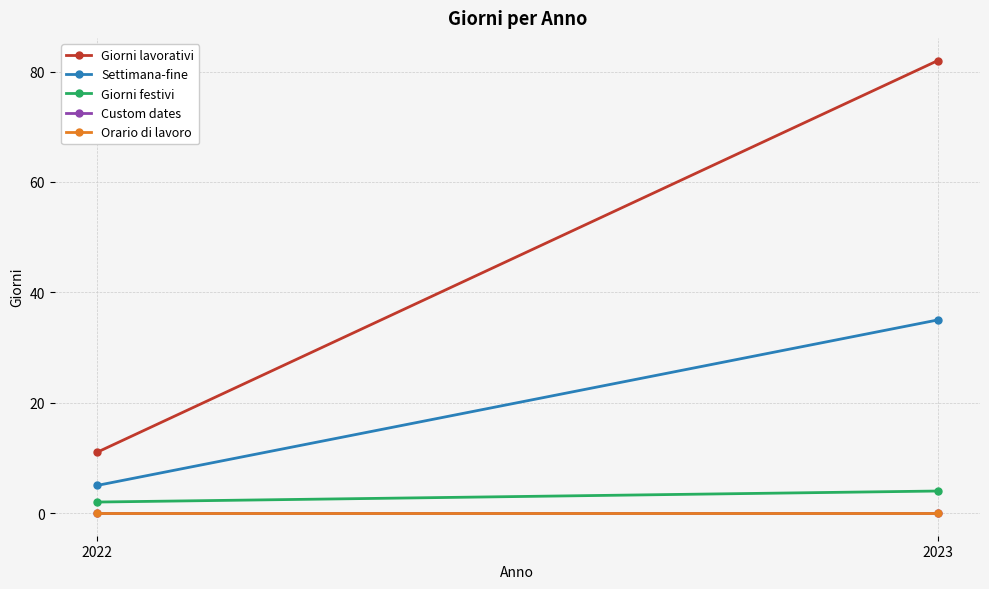

Reading left to right, extract all data points from this chart.

Giorni lavorativi: 2022=11	2023=82
Settimana-fine: 2022=5	2023=35
Giorni festivi: 2022=2	2023=4
Custom dates: 2022=0	2023=0
Orario di lavoro: 2022=0	2023=0